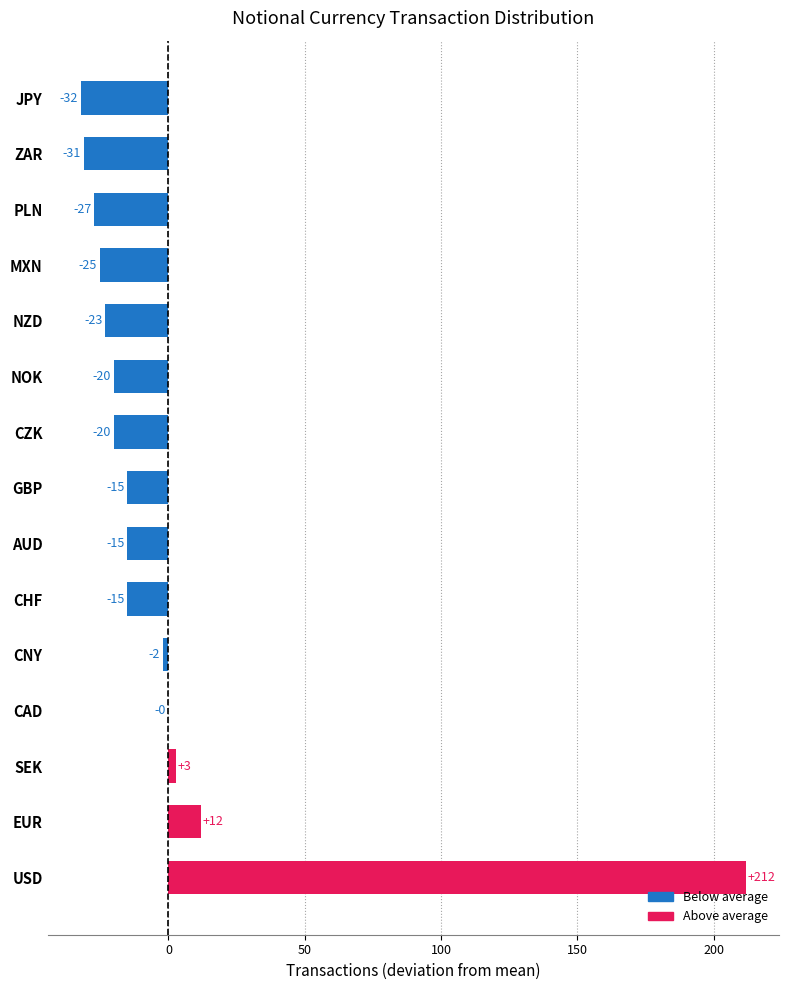

Are the bars horizontal?

Yes